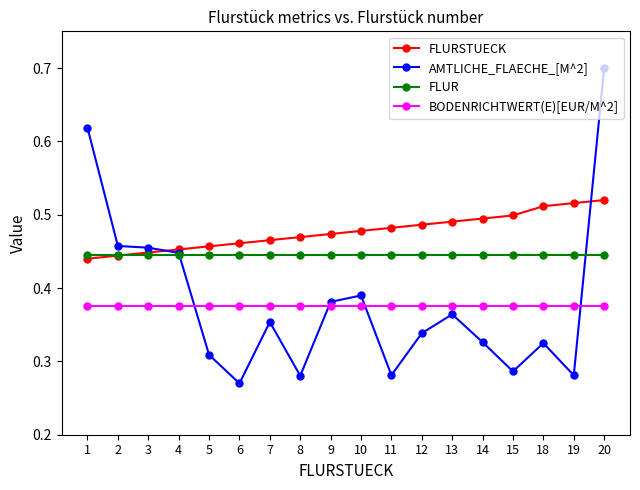

What is the greatest value displayed?

0.7